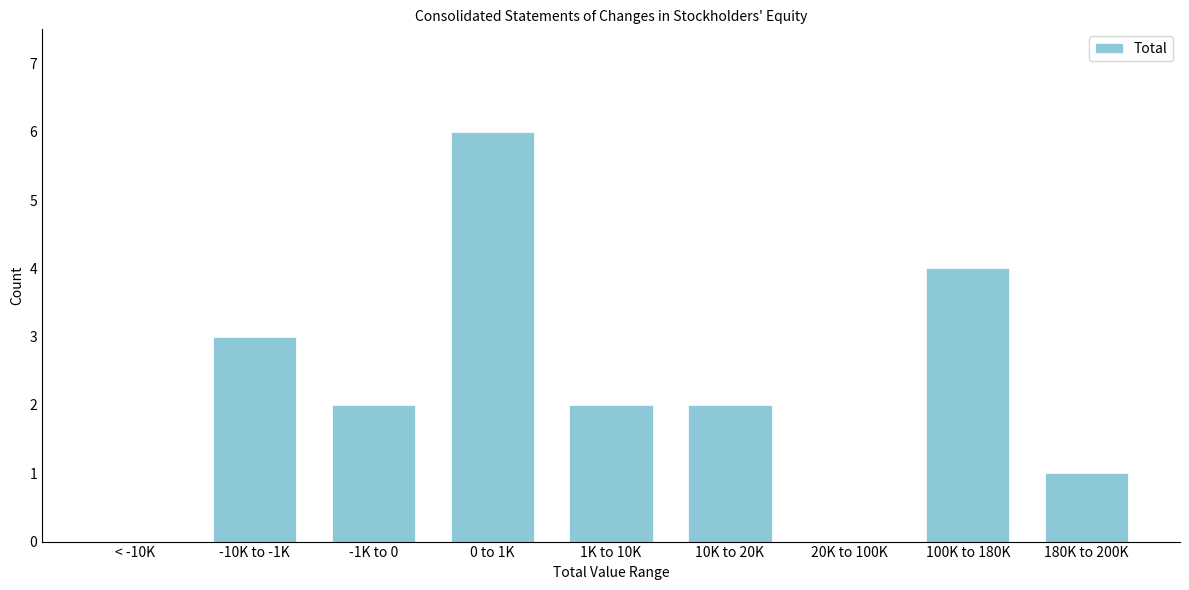

Reading left to right, extract all data points from this chart.

< -10K=0	-10K to -1K=3	-1K to 0=2	0 to 1K=6	1K to 10K=2	10K to 20K=2	20K to 100K=0	100K to 180K=4	180K to 200K=1